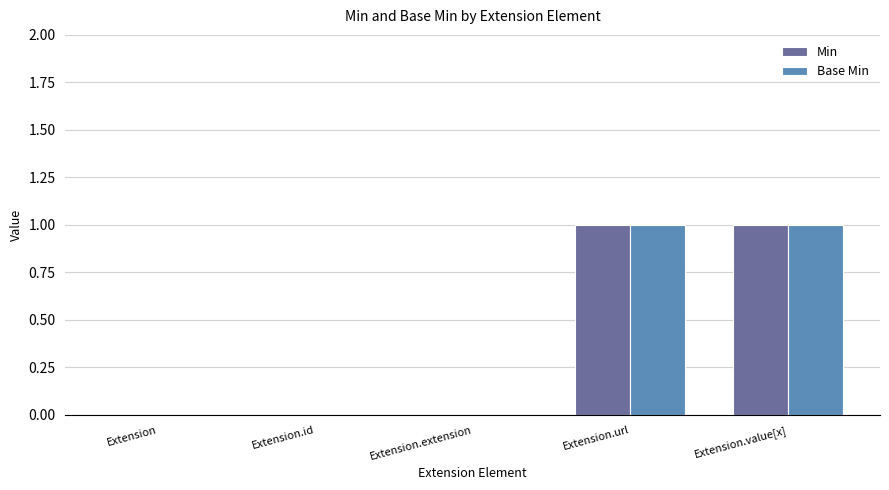

The value of Min at Extension.value[x] is 1. True or false?

True